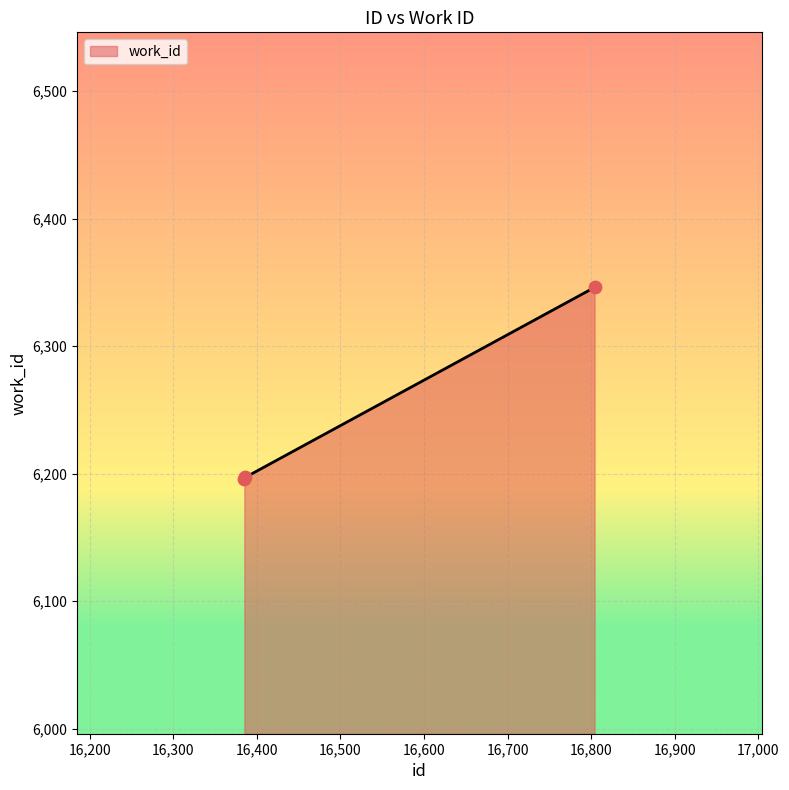

What is the minimum value shown in the chart?

6196